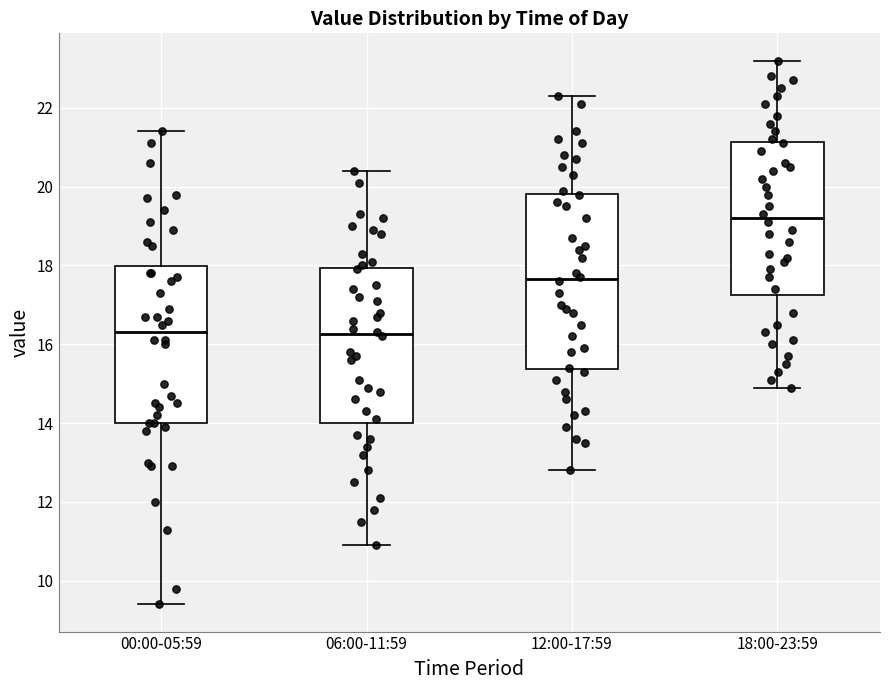

Which box is the tallest, from its lower edge to its upper edge?

12:00-17:59